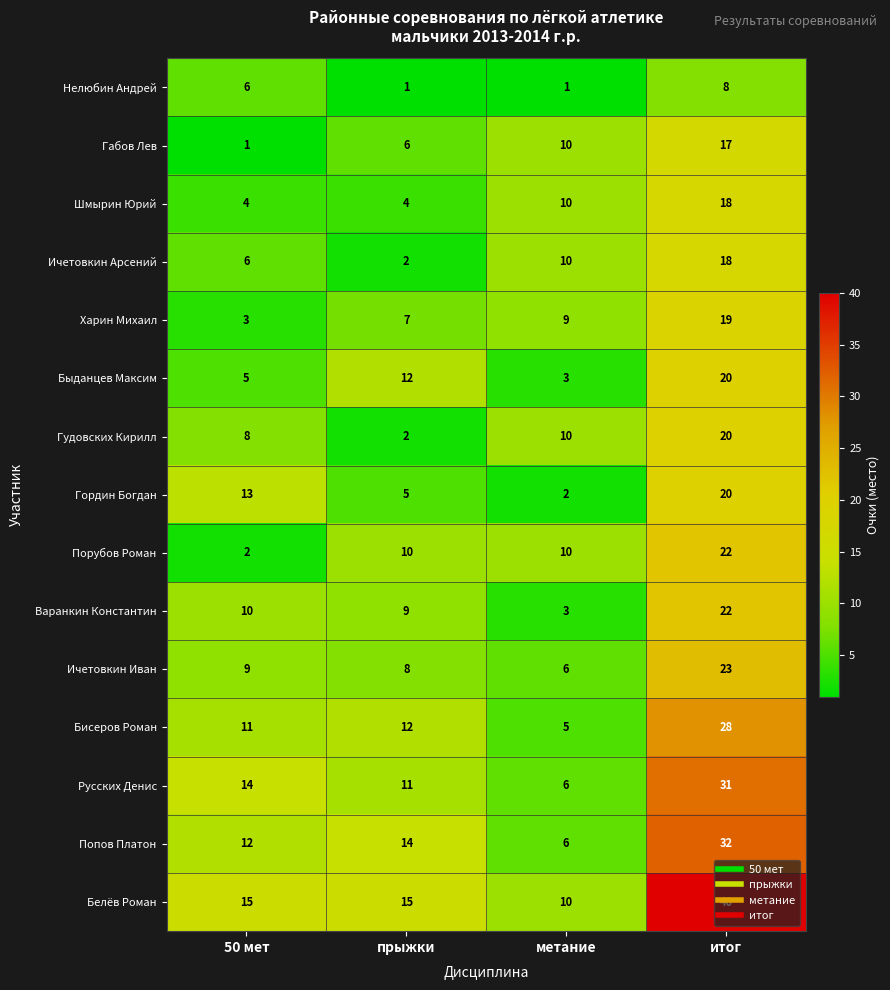

At which category is the sum across all series the highest?

итог